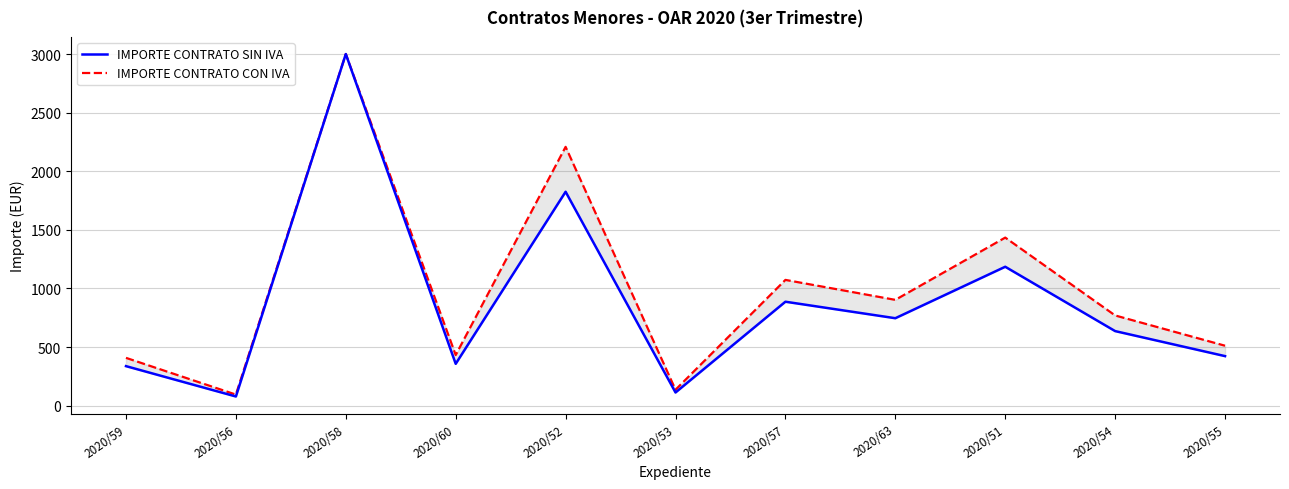

Is it true that IMPORTE CONTRATO CON IVA equals 3000.0 at 2020/58?

True